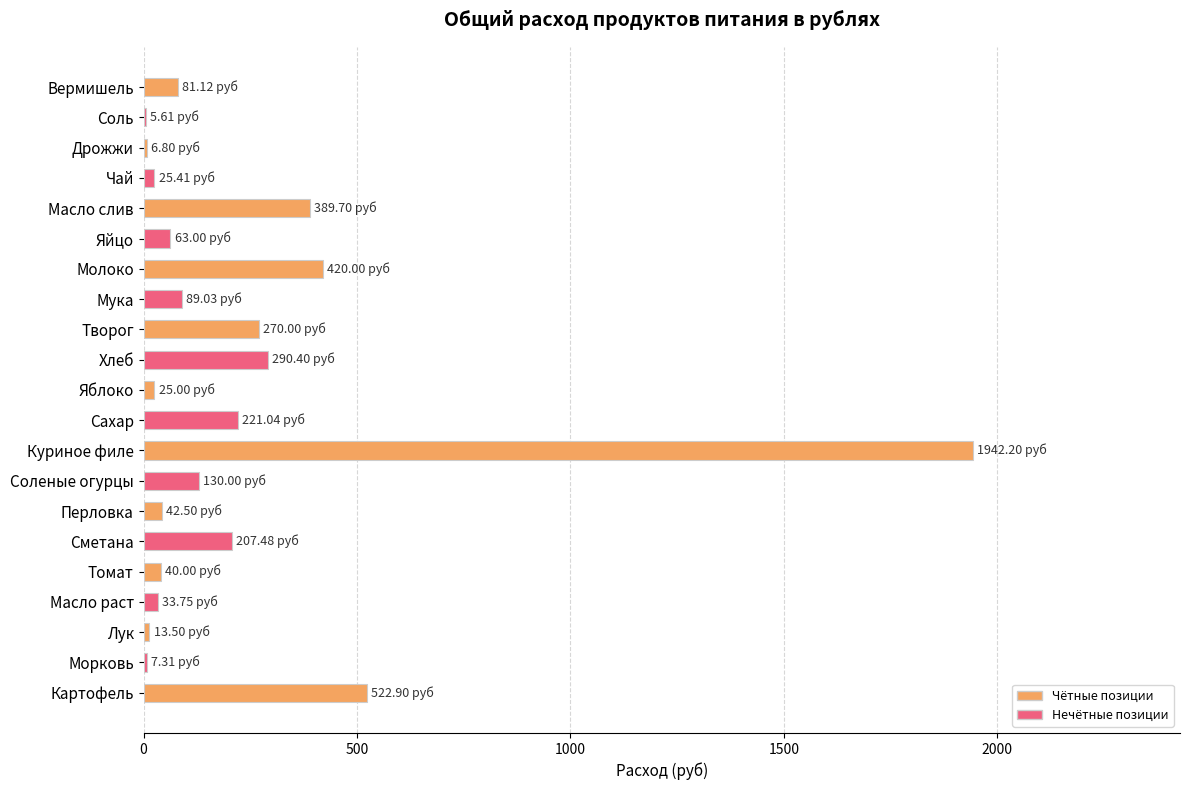

Count the number of values greater than 81.

11